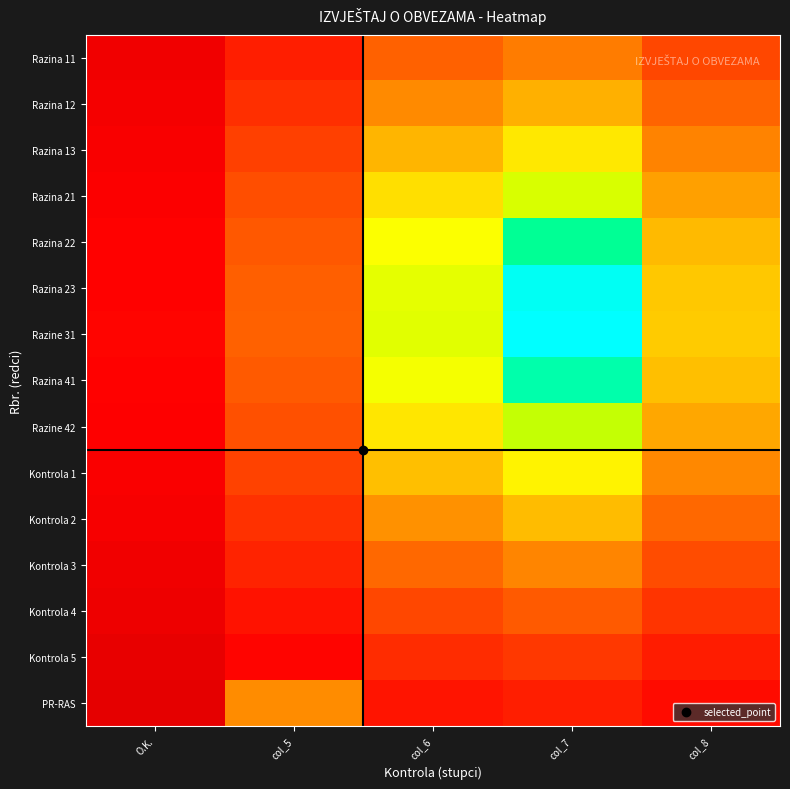

At col_6, list the series in order from smallest to largest.

PR-RAS, Kontrola 5, Kontrola 4, Razina 11, Kontrola 3, Razina 12, Kontrola 2, Razina 13, Kontrola 1, Razina 21, Razine 42, Razina 22, Razina 41, Razina 23, Razine 31